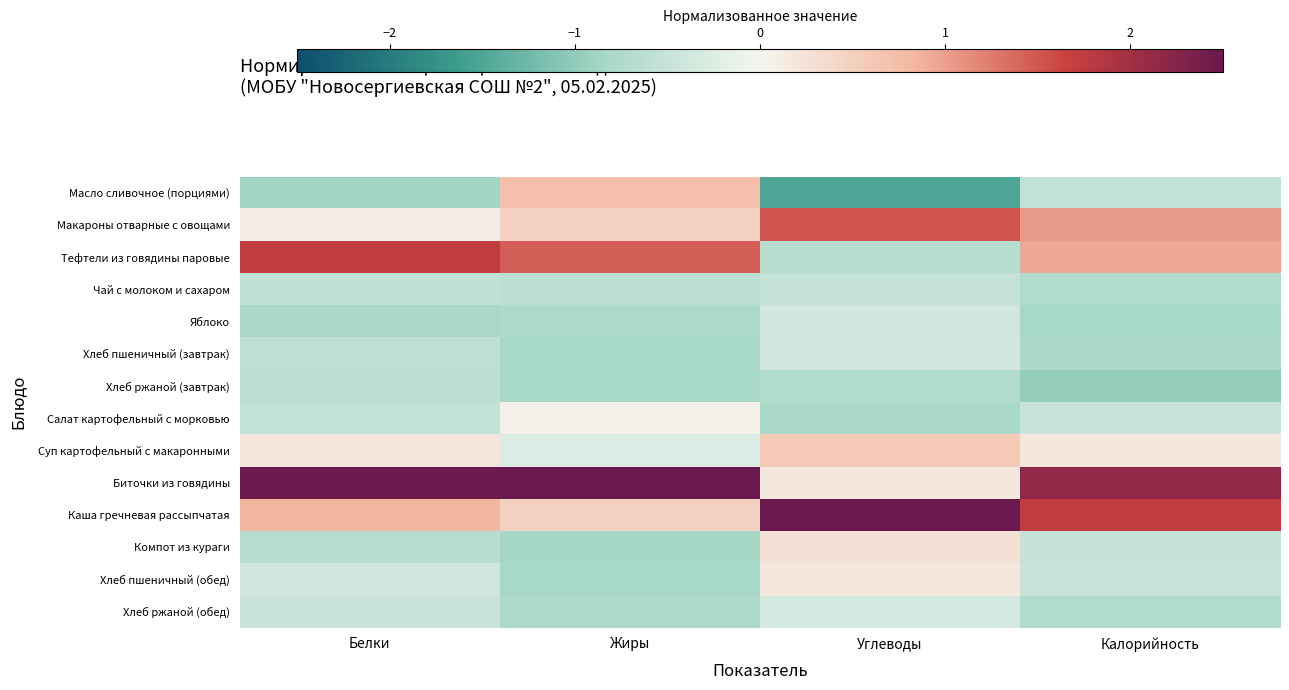

At which category is the sum across all series the highest?

Жиры